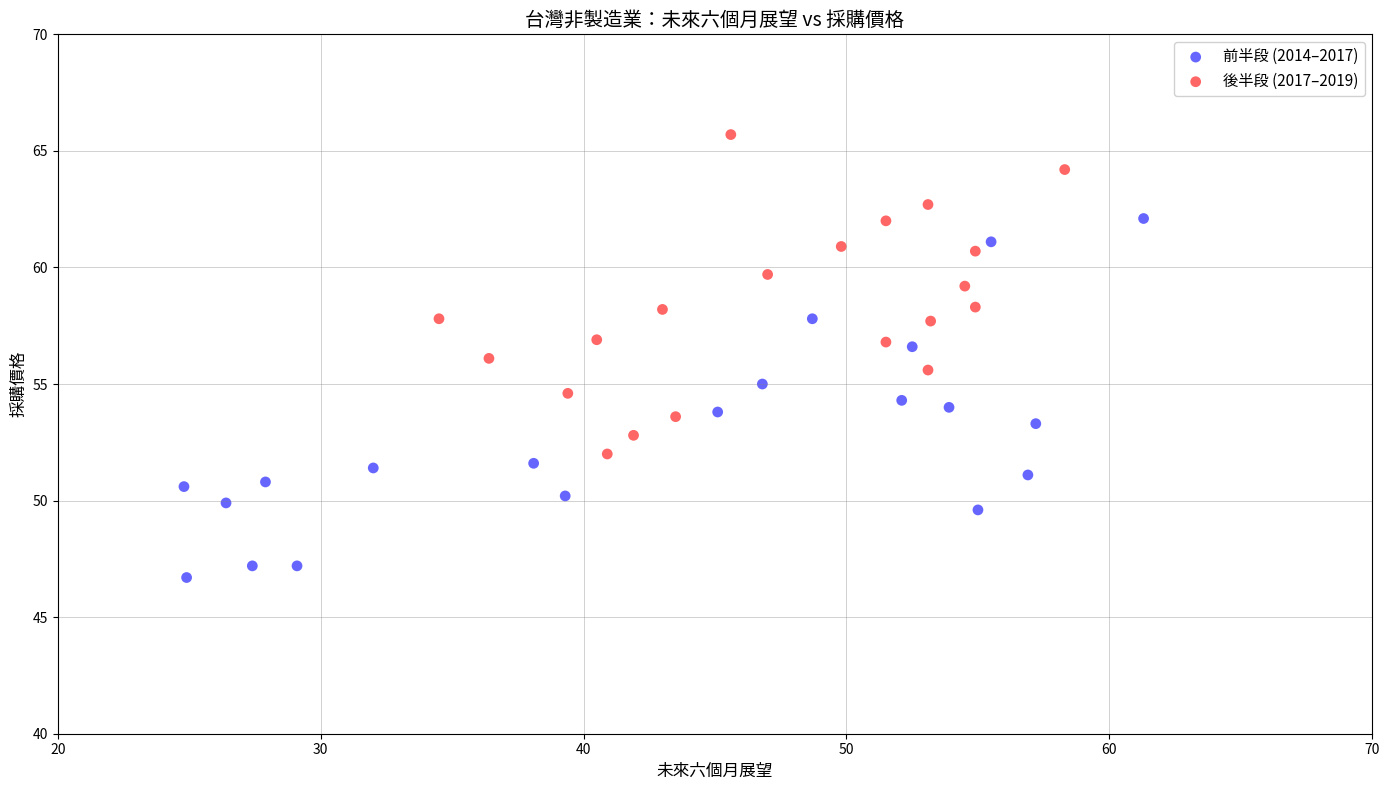

Which series reaches the maximum Y coordinate?

後半段 (2017–2019)